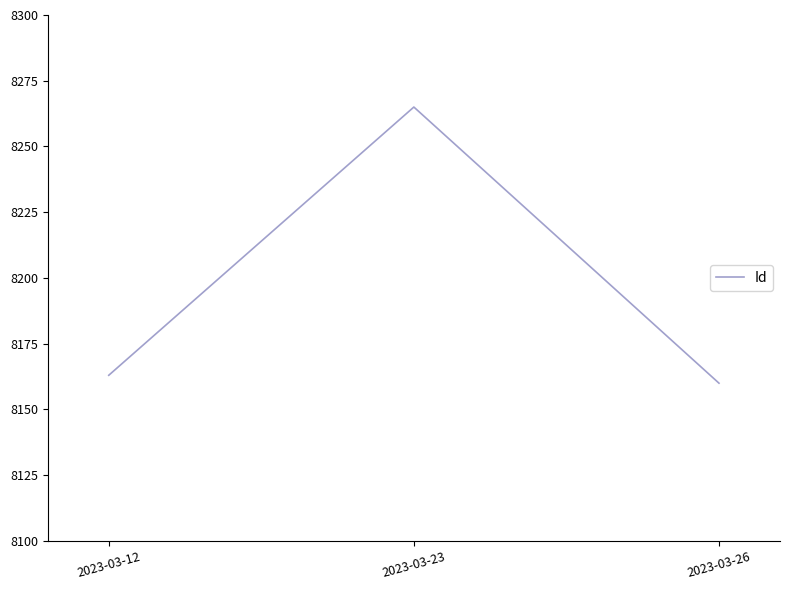

At which category does the chart reach its minimum across all series?

2023-03-26